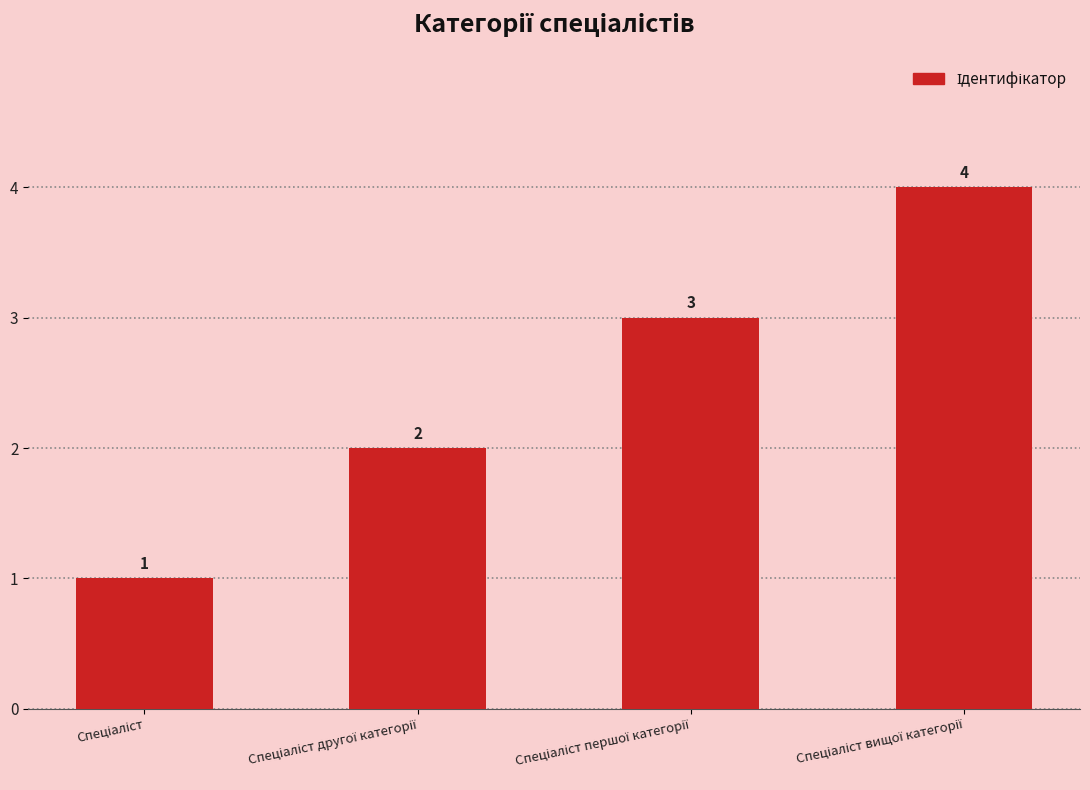

Does the chart contain stacked bars?

No